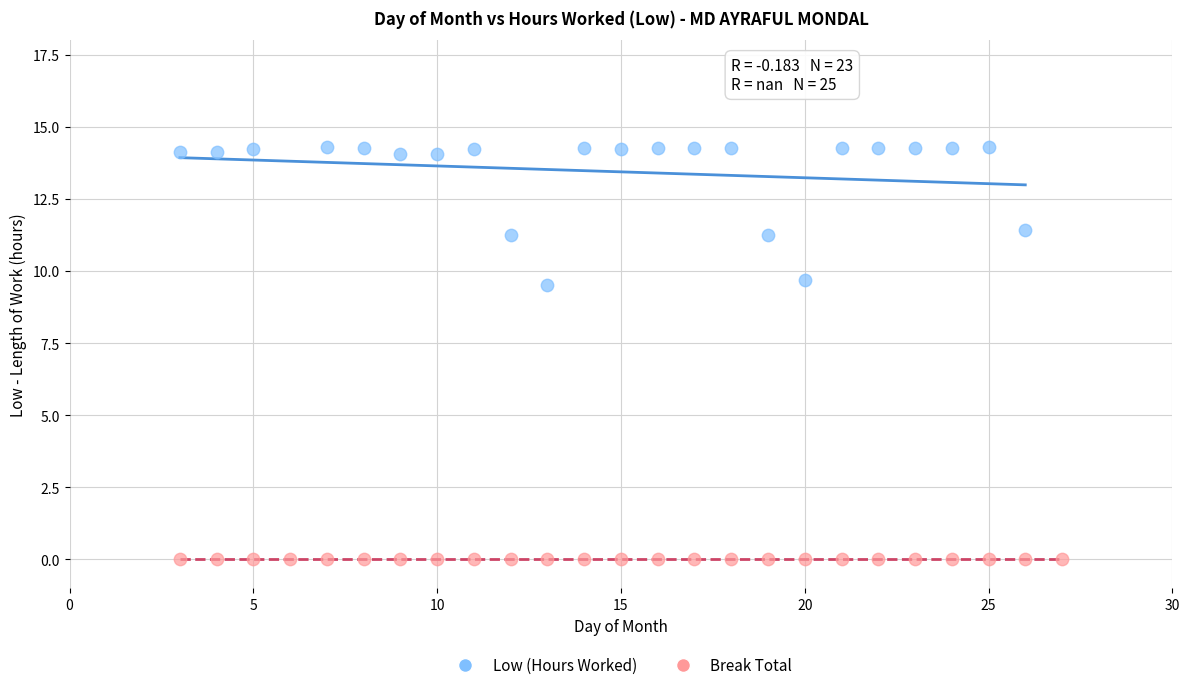

Which series contains the highest Y value?

Low (Hours Worked)